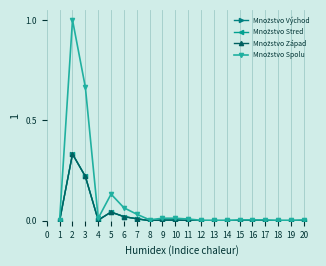

At 5, list the series in order from smallest to largest.

Množstvo Východ, Množstvo Stred, Množstvo Západ, Množstvo Spolu